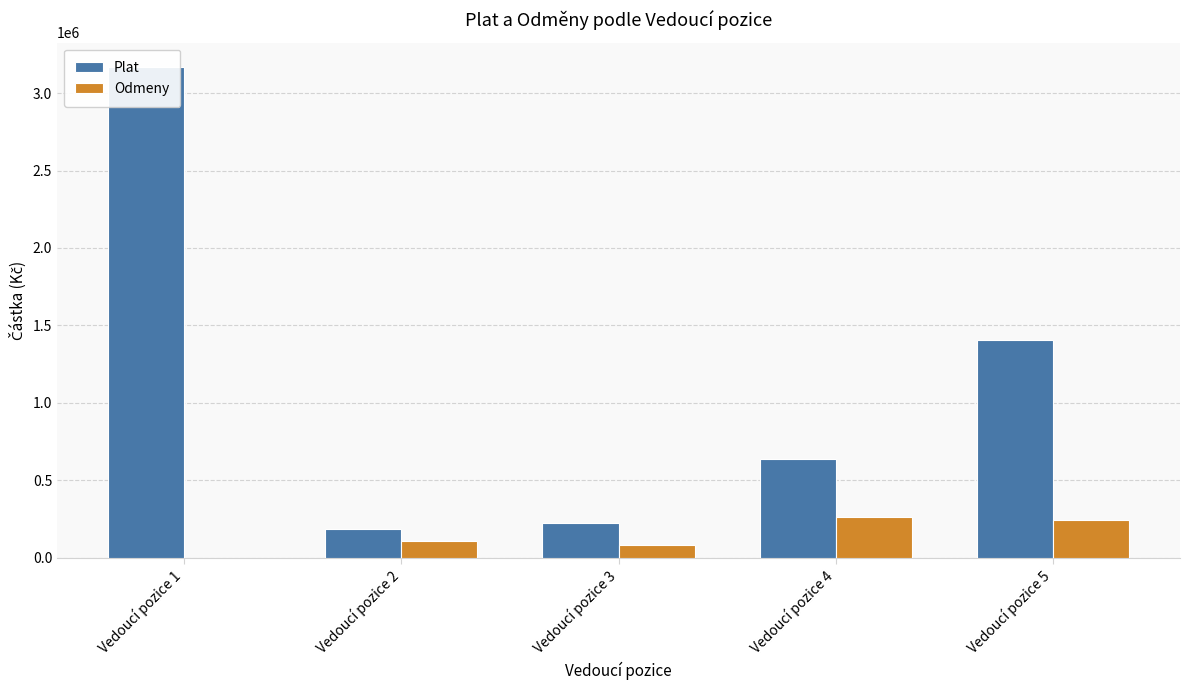

Reading right to left, what are all the values shown in this chart?

Plat: 1404733	639442	227398	188178	3167363
Odmeny: 245000	265000	80000	110000	0